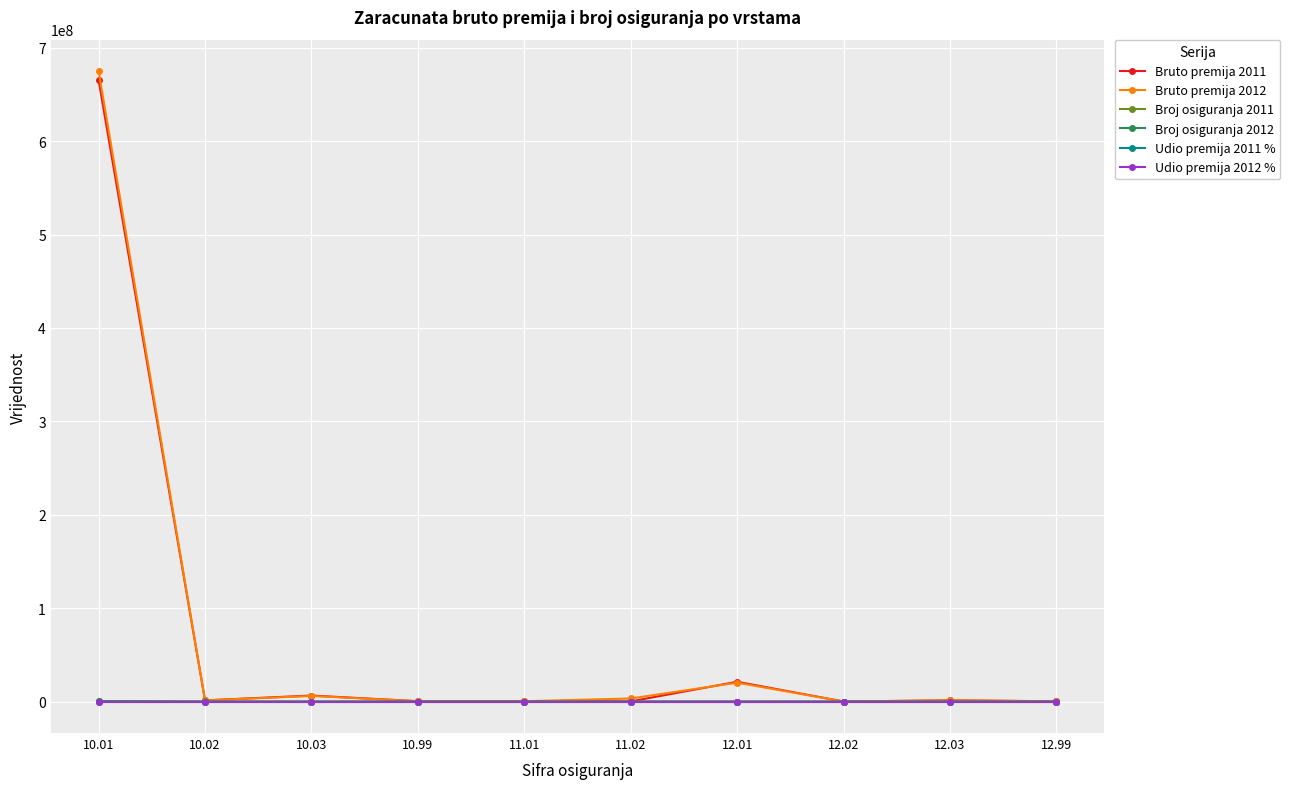

What position from the right is 12.02?

3